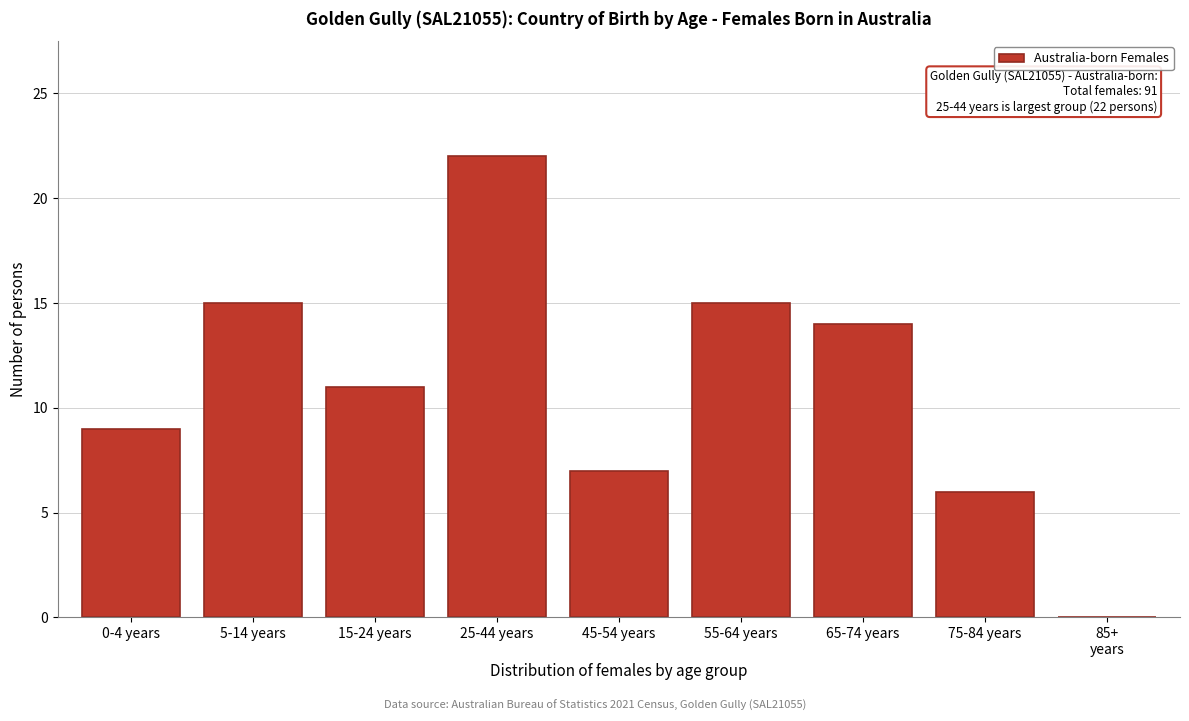

True or false: the data shows 4 at 15-24 years.

False